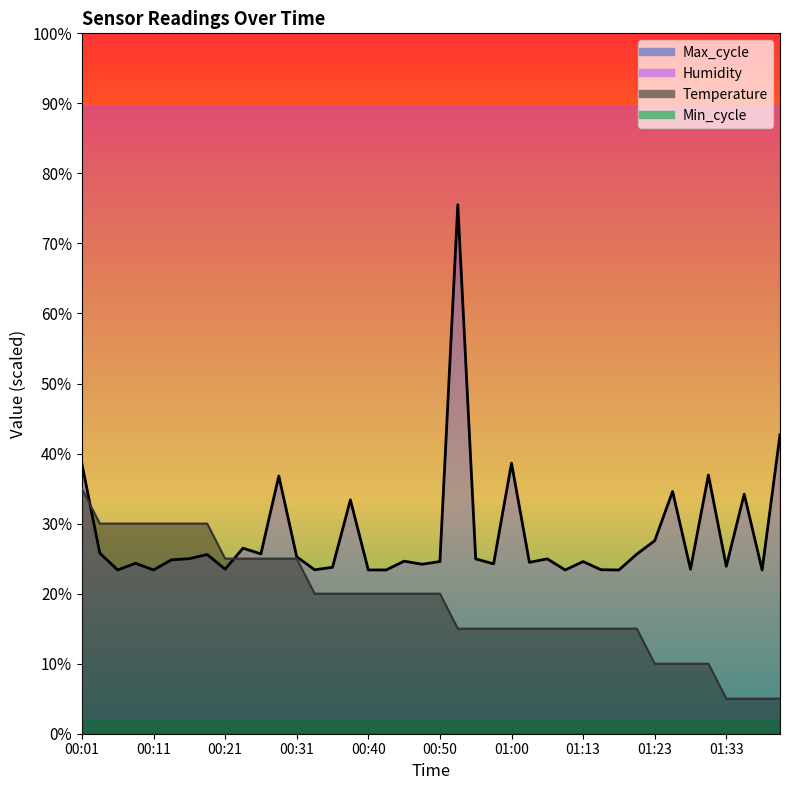

What is the average value of the Temperature series?

18.9